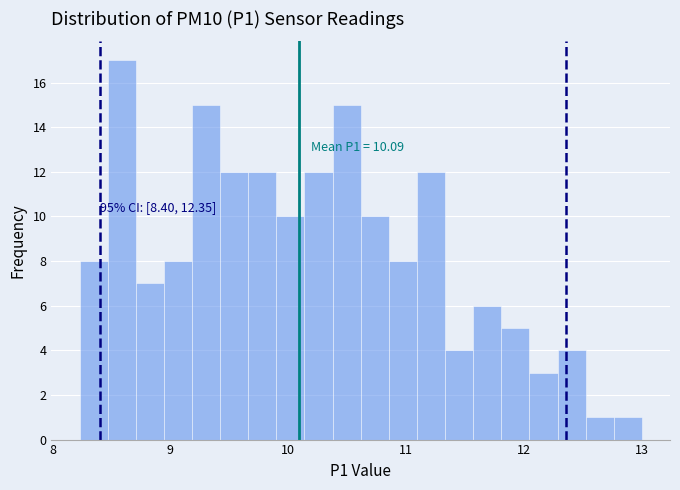

Read against the x-axis, roughly where is the centre of the tallest bar?

8.6